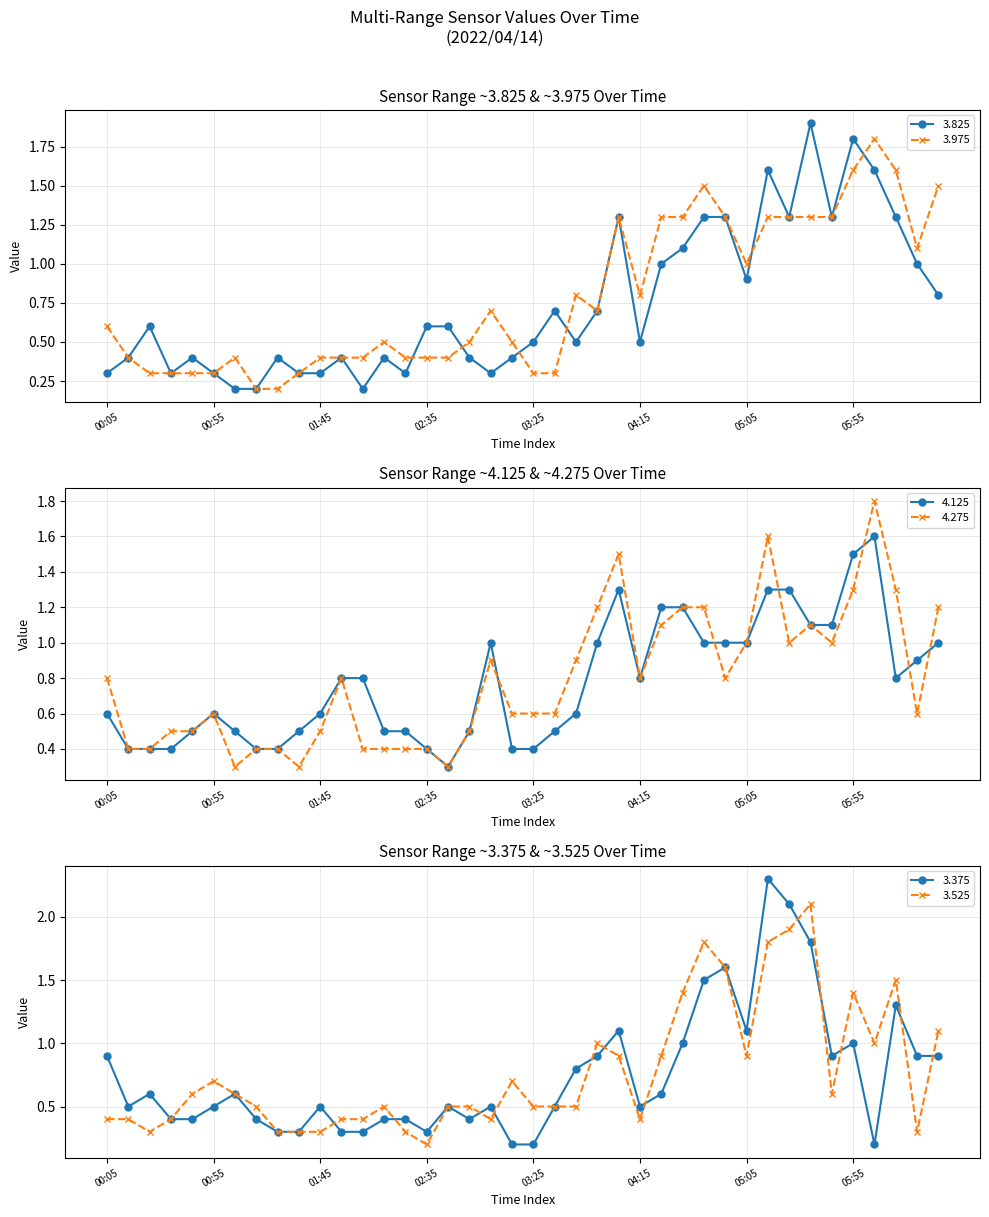

The 3.825 series shows 0.6 at 02:35. True or false?

True